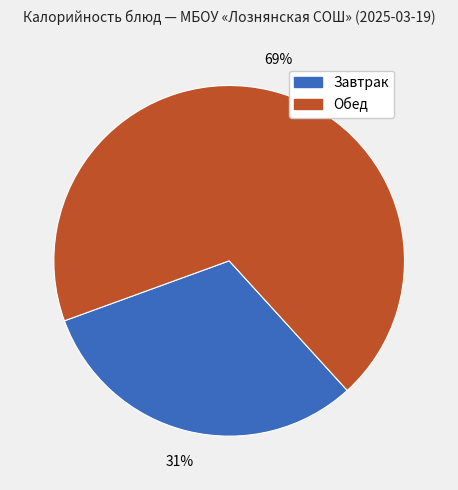

Does any single category account for the majority?

Yes